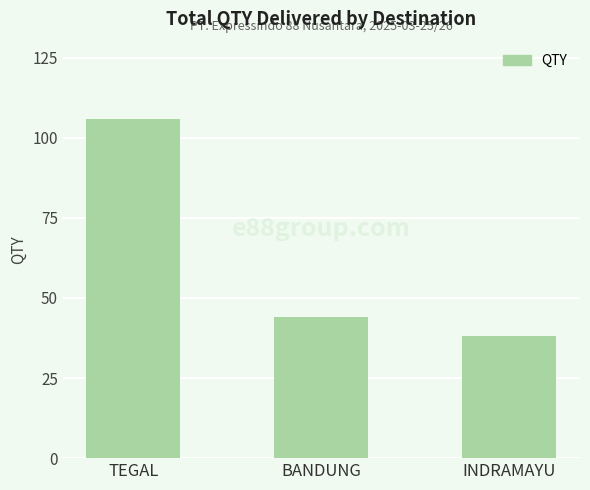

True or false: the data shows 44 at BANDUNG.

True